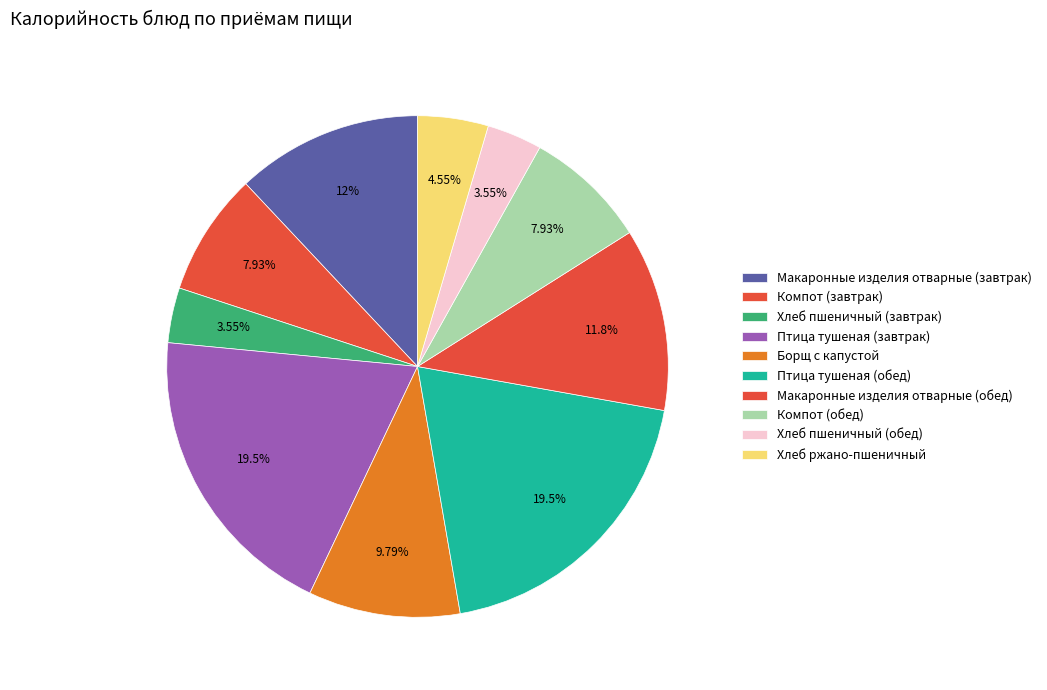

How many segments does this pie chart have?

10